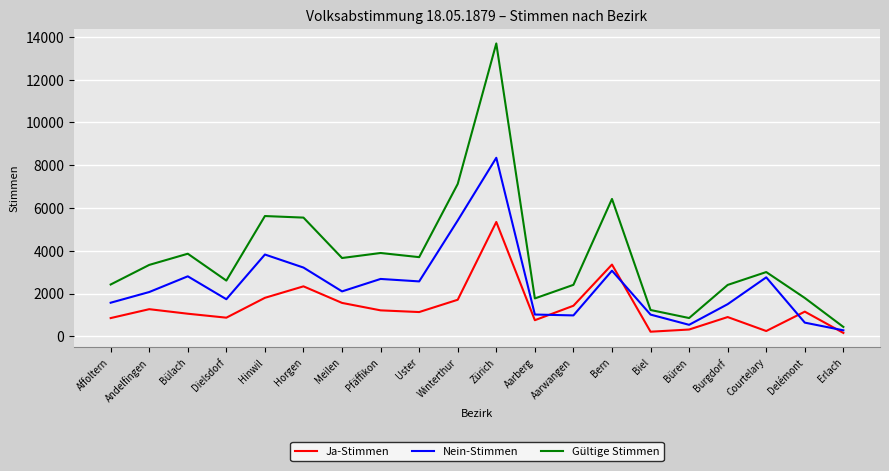

True or false: Ja-Stimmen has a value of 158 at Erlach.

True